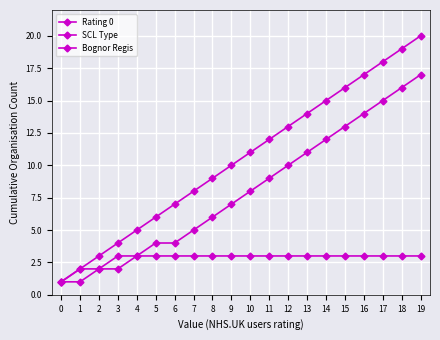

True or false: Rating 0 and Bognor Regis intersect in this chart.

False